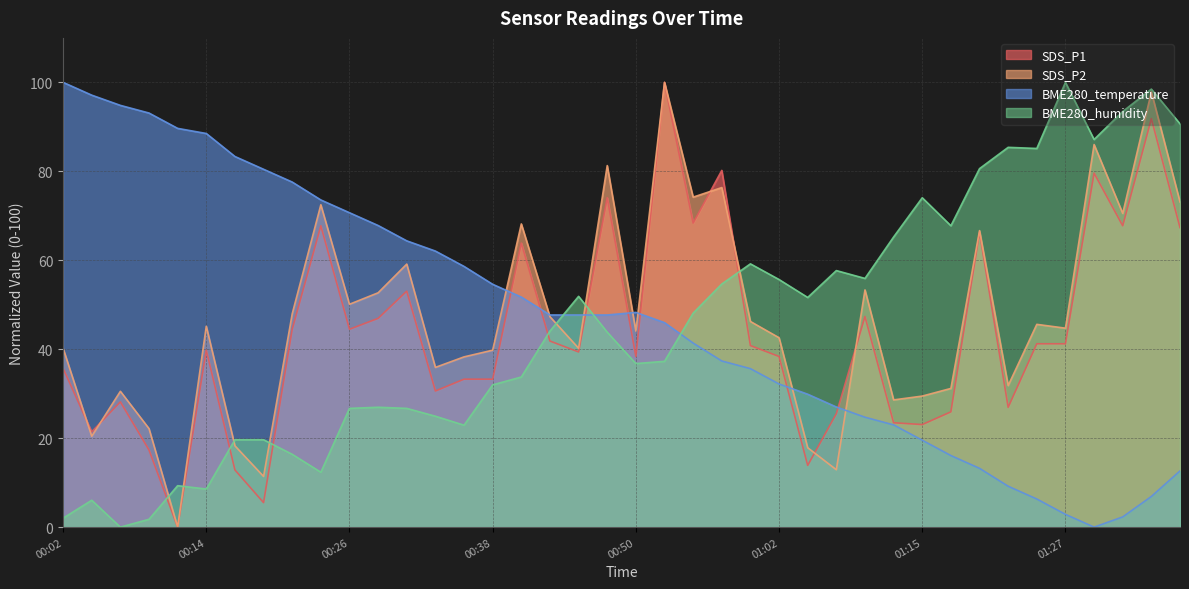

Reading left to right, extract all data points from this chart.

SDS_P1: 00:02=35.7	00:04=21.4	00:06=28.2	00:09=17.3	00:11=0.0	00:14=39.8	00:16=12.9	00:19=5.5	00:21=44.5	00:23=67.8	00:26=44.5	00:28=46.9	00:31=53.1	00:33=30.6	00:36=33.3	00:38=33.3	00:40=63.9	00:43=41.8	00:45=39.4	00:48=74.1	00:50=38.4	00:53=100.0	00:55=68.4	00:58=80.2	01:00=40.8	01:02=38.4	01:05=13.9	01:07=25.5	01:10=47.3	01:12=23.5	01:15=23.1	01:17=25.9	01:20=66.3	01:22=26.9	01:24=41.2	01:27=41.2	01:29=79.6	01:32=67.8	01:34=91.8	01:37=67.3
SDS_P2: 00:02=40.2	00:04=20.4	00:06=30.5	00:09=22.2	00:11=0.0	00:14=45.2	00:16=18.3	00:19=11.4	00:21=48.0	00:23=72.5	00:26=50.1	00:28=52.7	00:31=59.1	00:33=35.9	00:36=38.3	00:38=39.8	00:40=68.2	00:43=47.3	00:45=40.2	00:48=81.3	00:50=44.1	00:53=100.0	00:55=74.2	00:58=76.3	01:00=46.2	01:02=42.6	01:05=17.8	01:07=12.9	01:10=53.3	01:12=28.6	01:15=29.5	01:17=31.2	01:20=66.7	01:22=31.8	01:24=45.6	01:27=44.7	01:29=86.0	01:32=70.5	01:34=97.8	01:37=73.1
BME280_temperature: 00:02=100.0	00:04=97.1	00:06=94.8	00:09=93.1	00:11=89.7	00:14=88.5	00:16=83.3	00:19=80.5	00:21=77.6	00:23=73.6	00:26=70.7	00:28=67.8	00:31=64.4	00:33=62.1	00:36=58.6	00:38=54.6	00:40=51.7	00:43=47.7	00:45=47.7	00:48=47.7	00:50=48.3	00:53=46.0	00:55=41.4	00:58=37.4	01:00=35.6	01:02=32.2	01:05=29.9	01:07=27.0	01:10=24.7	01:12=23.0	01:15=19.5	01:17=16.1	01:20=13.2	01:22=9.2	01:24=6.3	01:27=2.9	01:29=0.0	01:32=2.3	01:34=6.9	01:37=12.6
BME280_humidity: 00:02=2.0	00:04=6.0	00:06=0.0	00:09=1.8	00:11=9.3	00:14=8.6	00:16=19.6	00:19=19.6	00:21=16.4	00:23=12.3	00:26=26.7	00:28=27.0	00:31=26.7	00:33=24.9	00:36=22.9	00:38=32.0	00:40=33.8	00:43=44.1	00:45=51.9	00:48=43.8	00:50=36.8	00:53=37.3	00:55=48.1	00:58=54.7	01:00=59.2	01:02=55.7	01:05=51.6	01:07=57.7	01:10=55.9	01:12=65.2	01:15=74.1	01:17=67.8	01:20=80.6	01:22=85.4	01:24=85.1	01:27=100.0	01:29=87.2	01:32=93.5	01:34=98.5	01:37=90.7